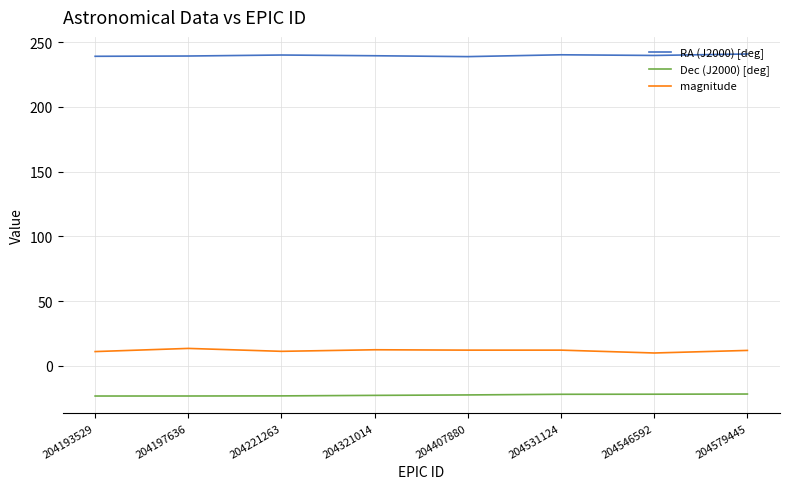

What is the lowest value of the RA (J2000) [deg] series?

238.8